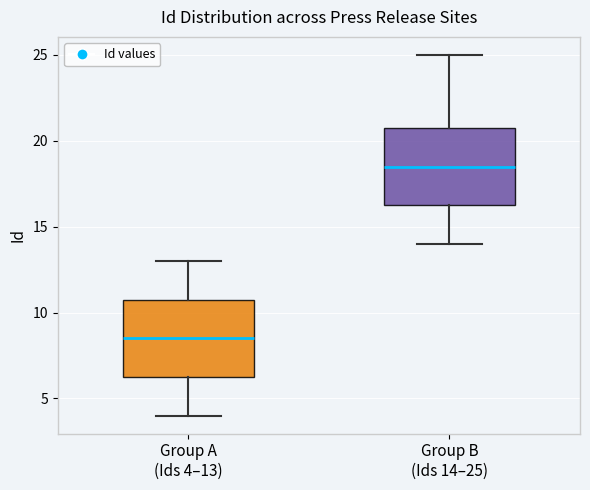

Where does the lower whisker of the box for Group B (Ids 14–25) end on the y-axis? The values are not printed on the chart, so give them approximately, as read against the axis.

14.0